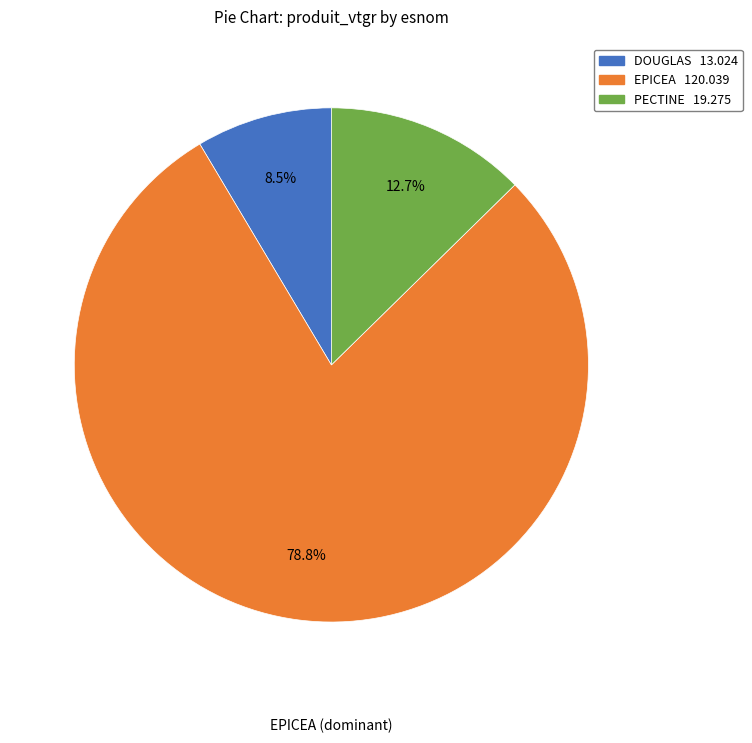

To the nearest percent, what is the average slice percentage?

33%